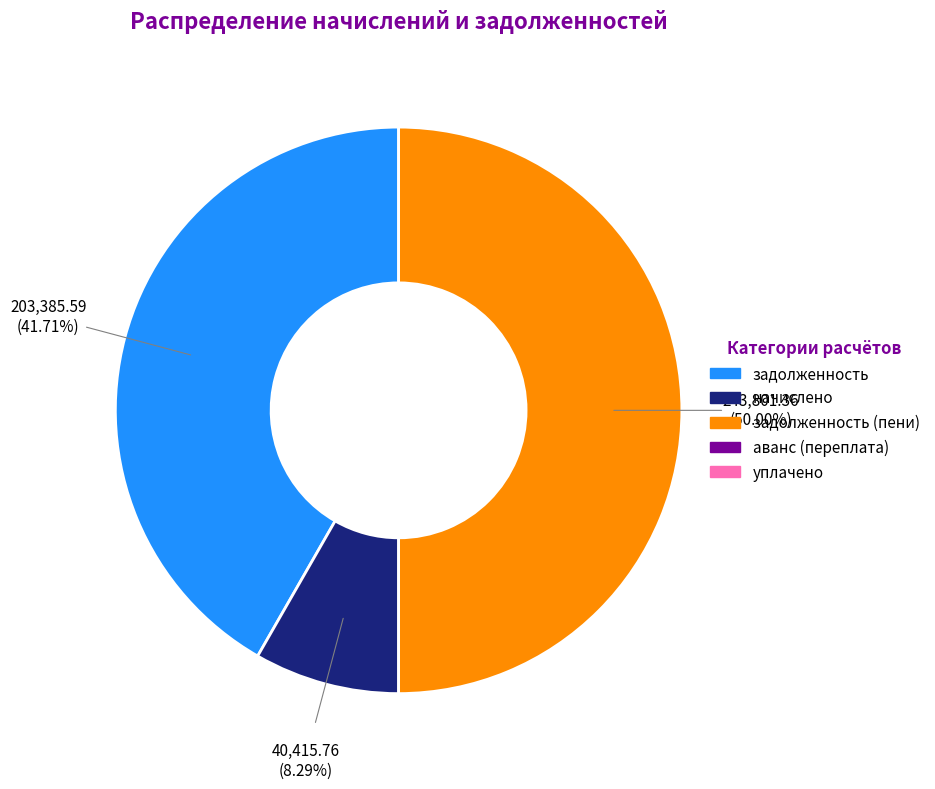

How many slices are in this pie chart?

3